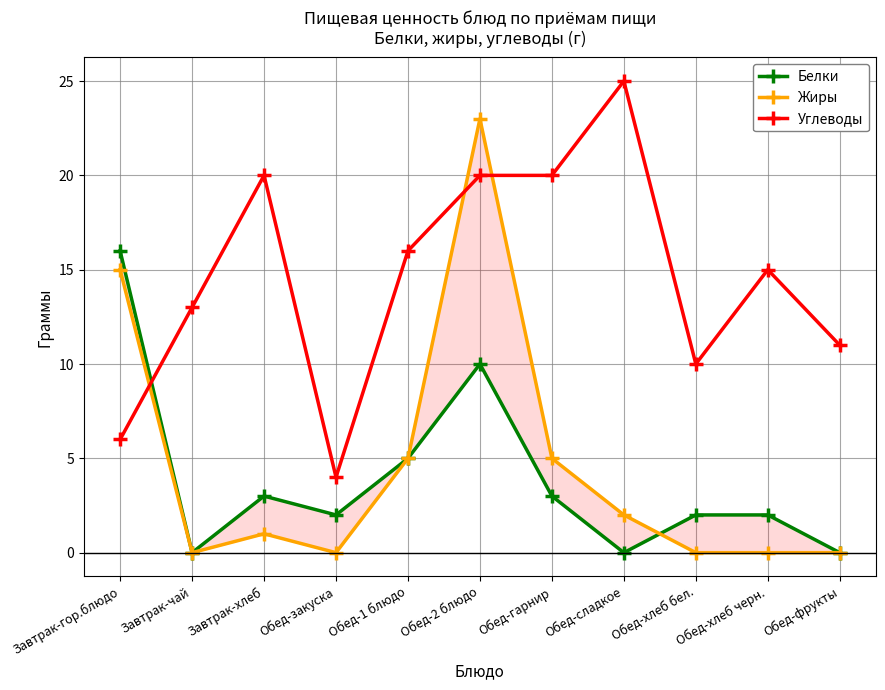

Which series has the largest total across all categories?

Углеводы